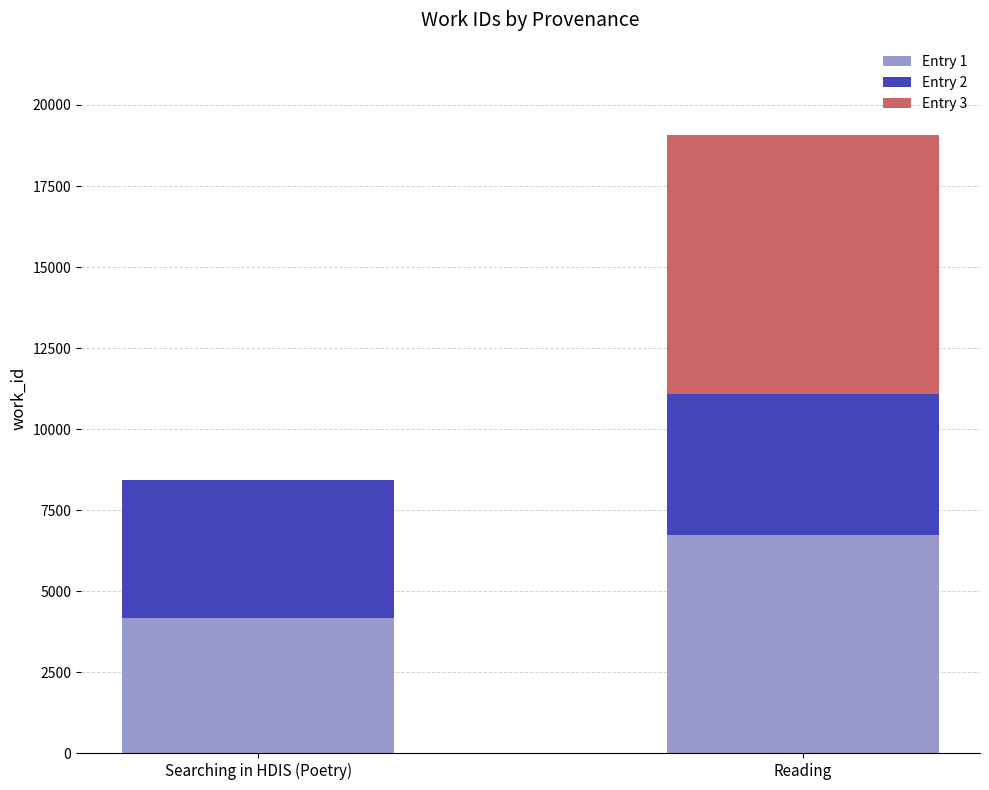

Count the number of categories in the chart.

2